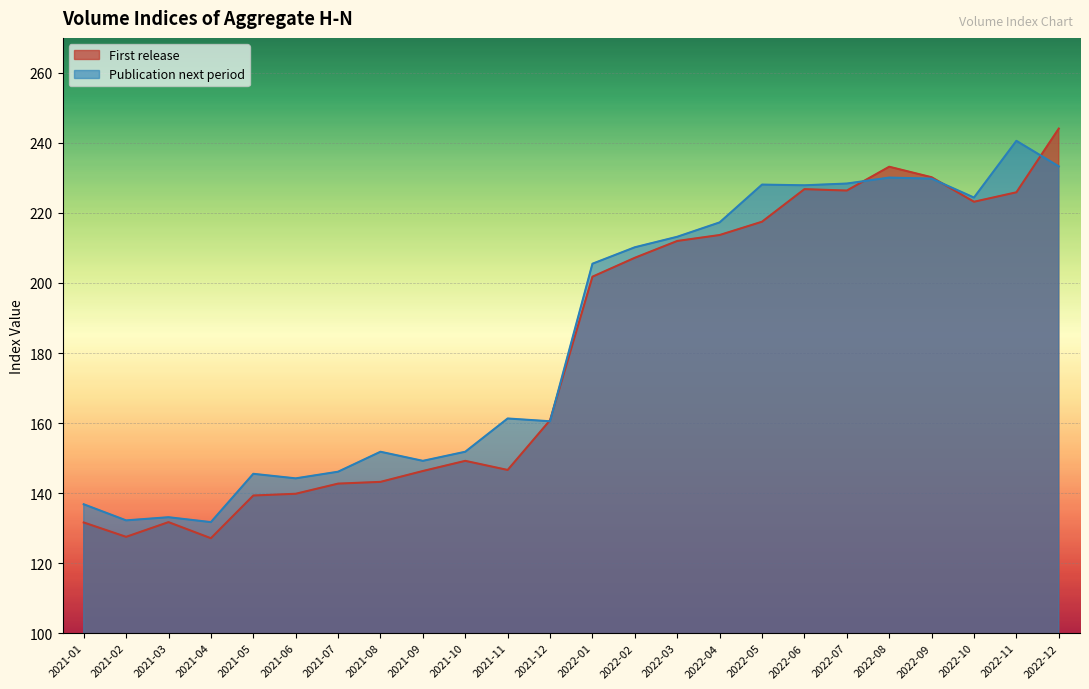

True or false: Publication next period and First release cross at least once.

True